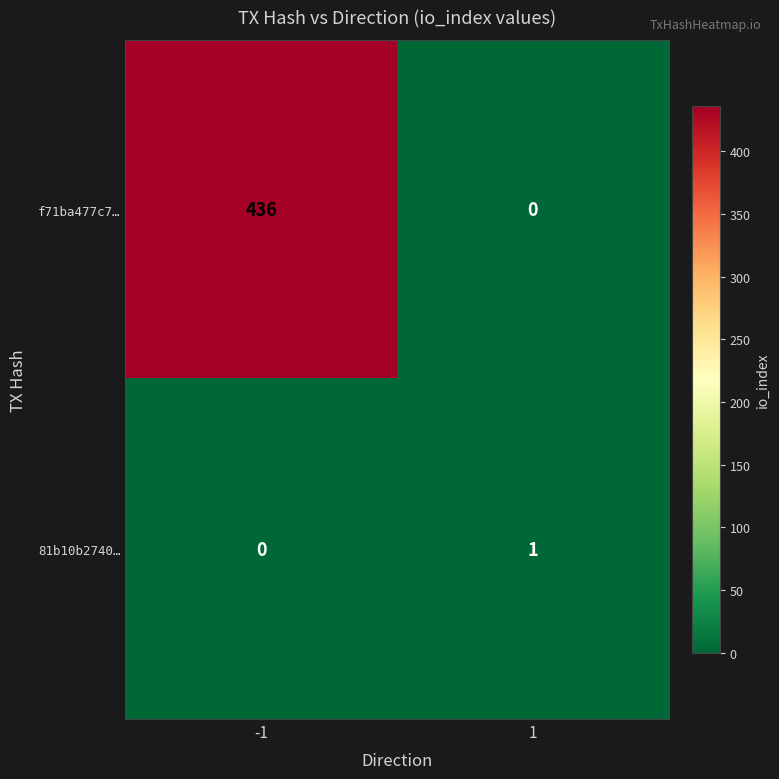

At which category is the sum across all series the highest?

-1